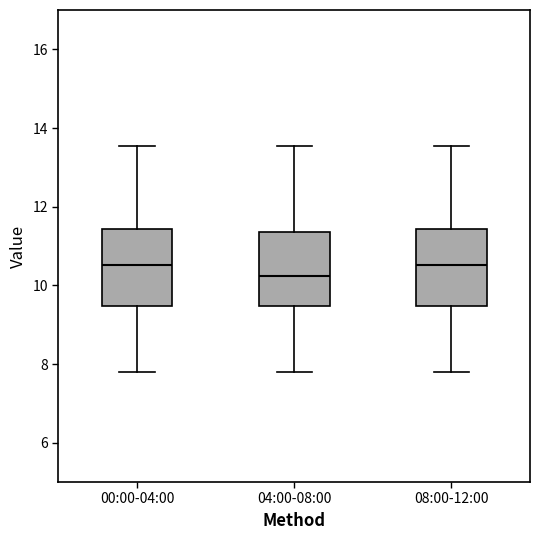

Reading left to right, read every box against the y-axis: the position of its median line, the range the box covers, and the ends of its whiskers. The values are not printed on the chart, so give them approximately, as read against the axis.

00:00-04:00: median 10.6, box 9.4 to 11.4, whiskers 7.8 to 13.6
04:00-08:00: median 10.2, box 9.4 to 11.4, whiskers 7.8 to 13.6
08:00-12:00: median 10.6, box 9.4 to 11.4, whiskers 7.8 to 13.6